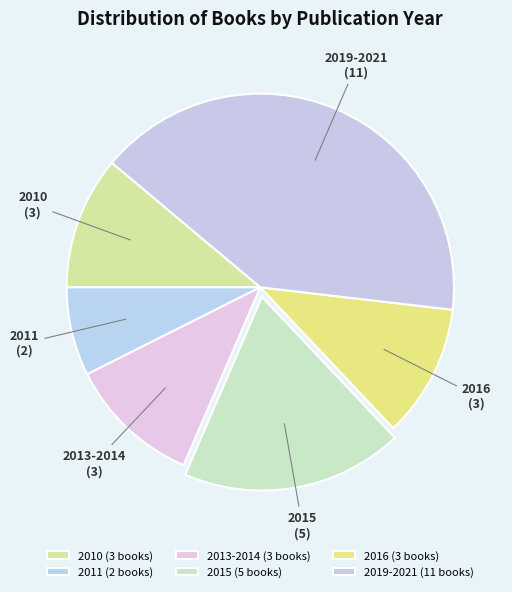

Combined, do 2019-2021 and 2016 account for over 50%?

Yes